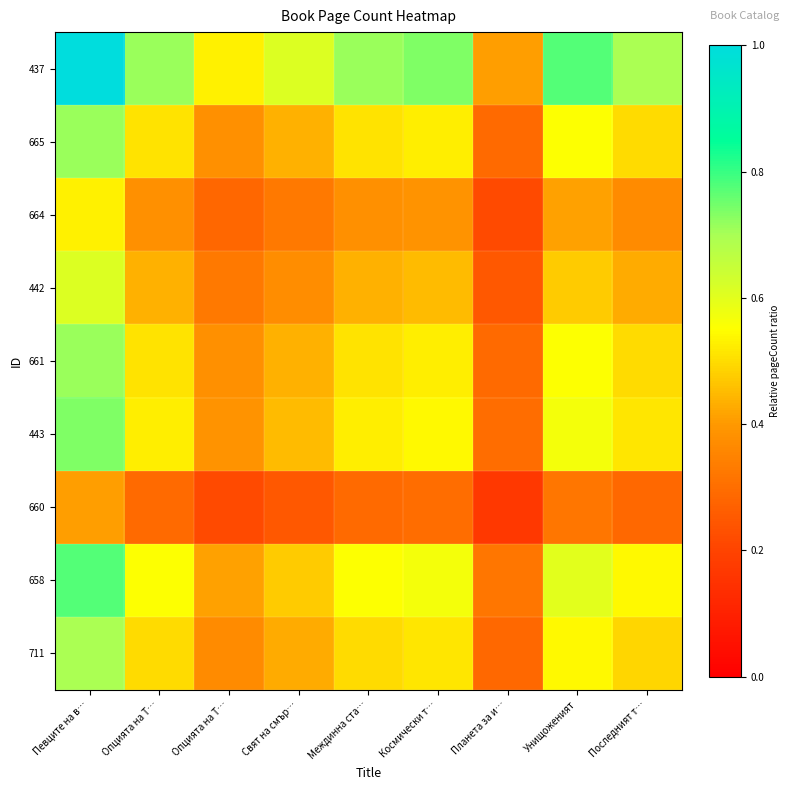

List the series in order of their peak value, lowest first.

660, 664, 442, 711, 665, 661, 443, 658, 437